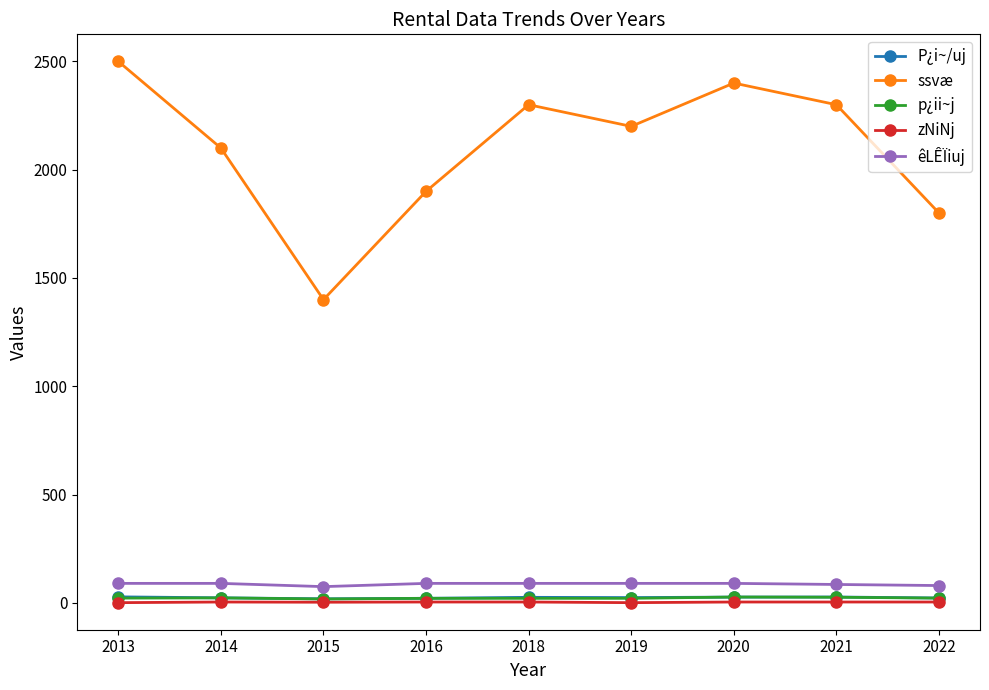

How many p¿ii~j values are between 21 and 23?

6